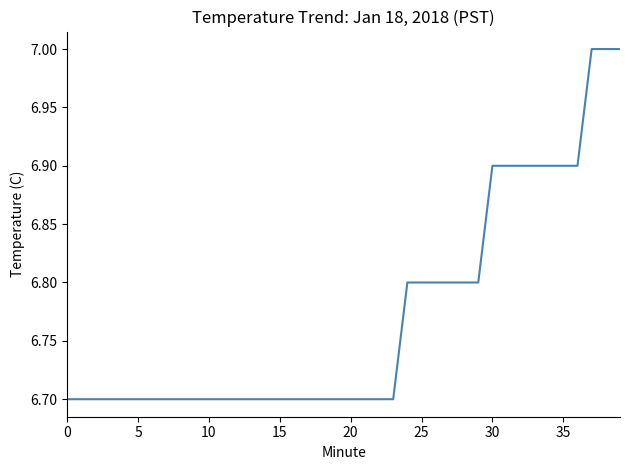

Reading left to right, what are all the values shown in this chart?

6.7	6.7	6.7	6.7	6.7	6.7	6.7	6.7	6.7	6.7	6.7	6.7	6.7	6.7	6.7	6.7	6.7	6.7	6.7	6.7	6.7	6.7	6.7	6.7	6.8	6.8	6.8	6.8	6.8	6.8	6.9	6.9	6.9	6.9	6.9	6.9	6.9	7.0	7.0	7.0